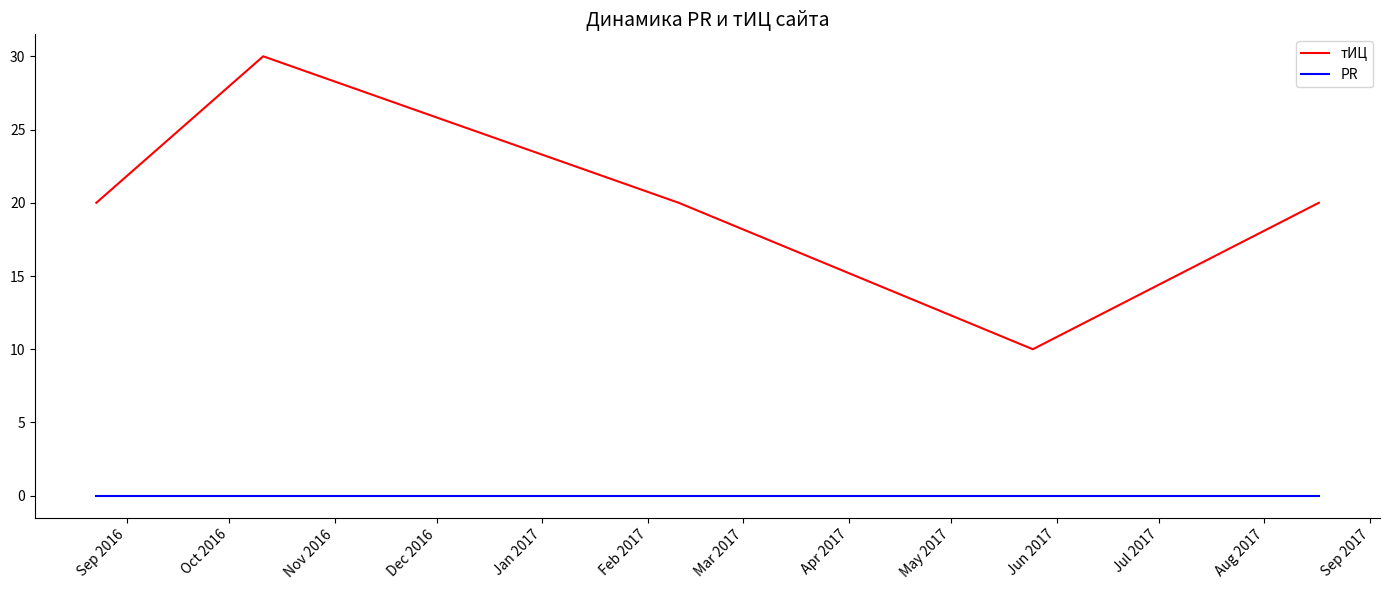

Which series has the largest total across all categories?

тИЦ